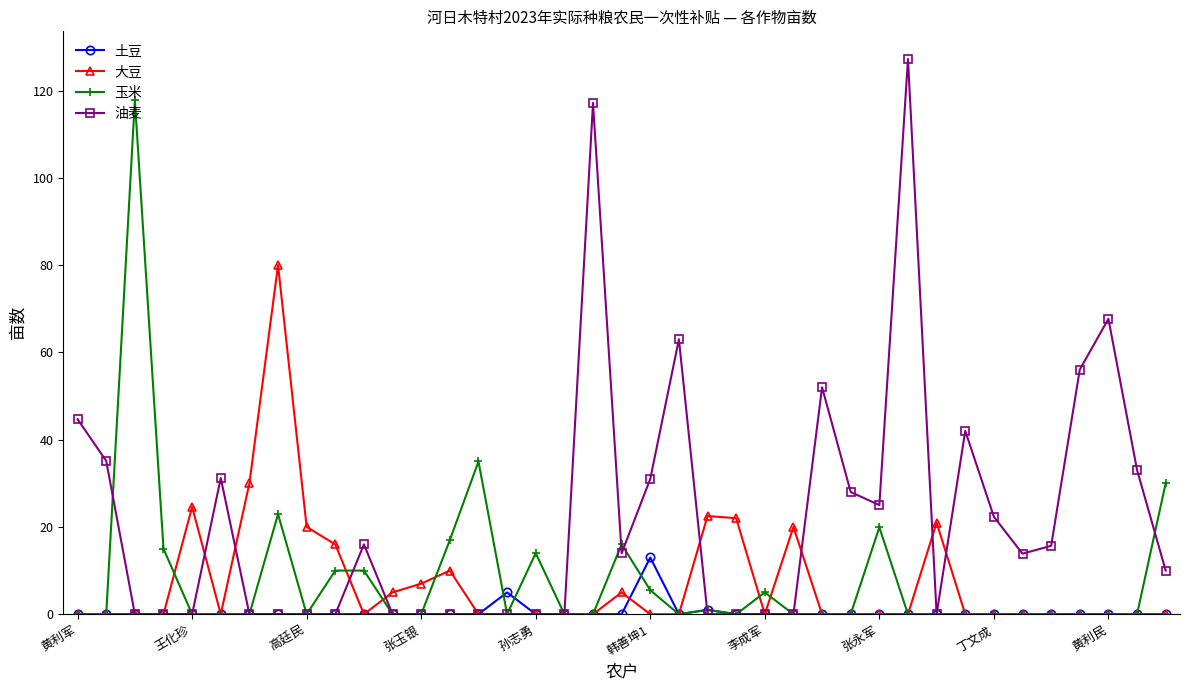

True or false: 油麦 has more than 0 interior local peaks.

True